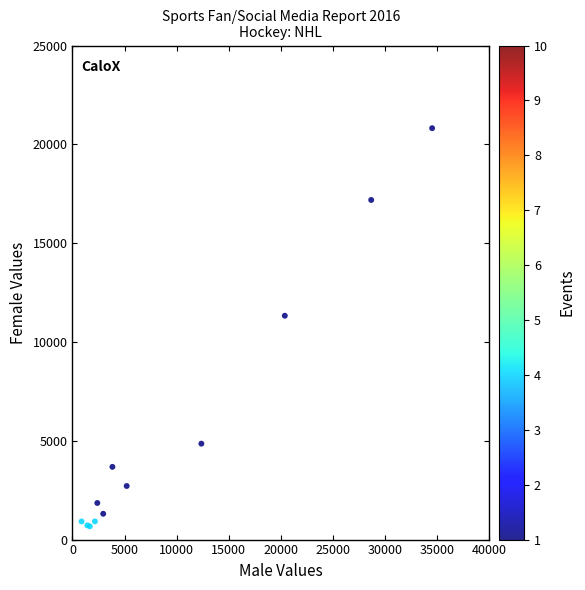

What Y value in the scatter plot is closest to 10743?

11327.3